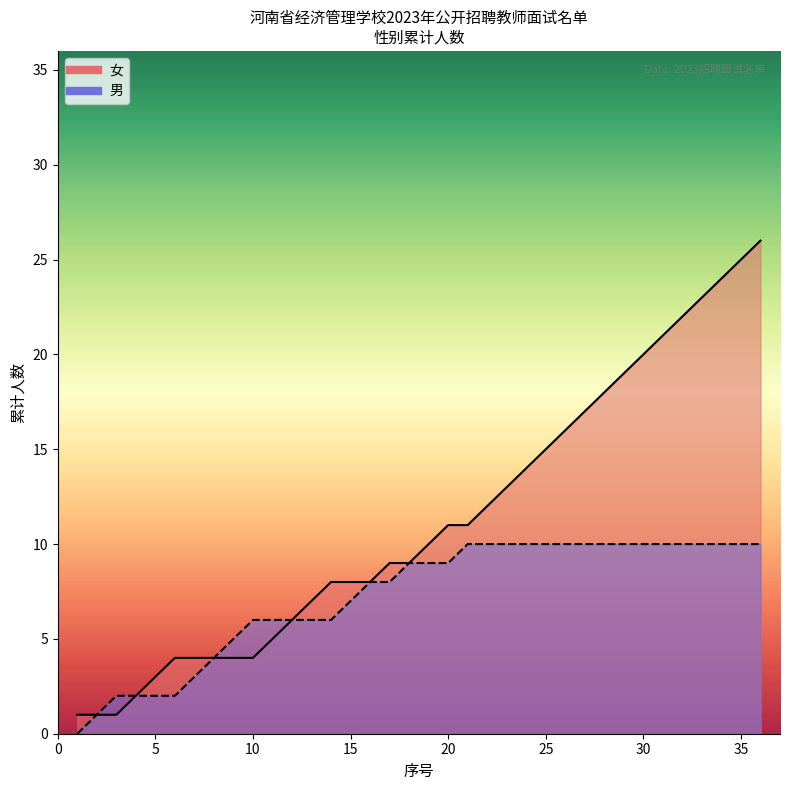

Which series has the largest range (max minus min)?

女